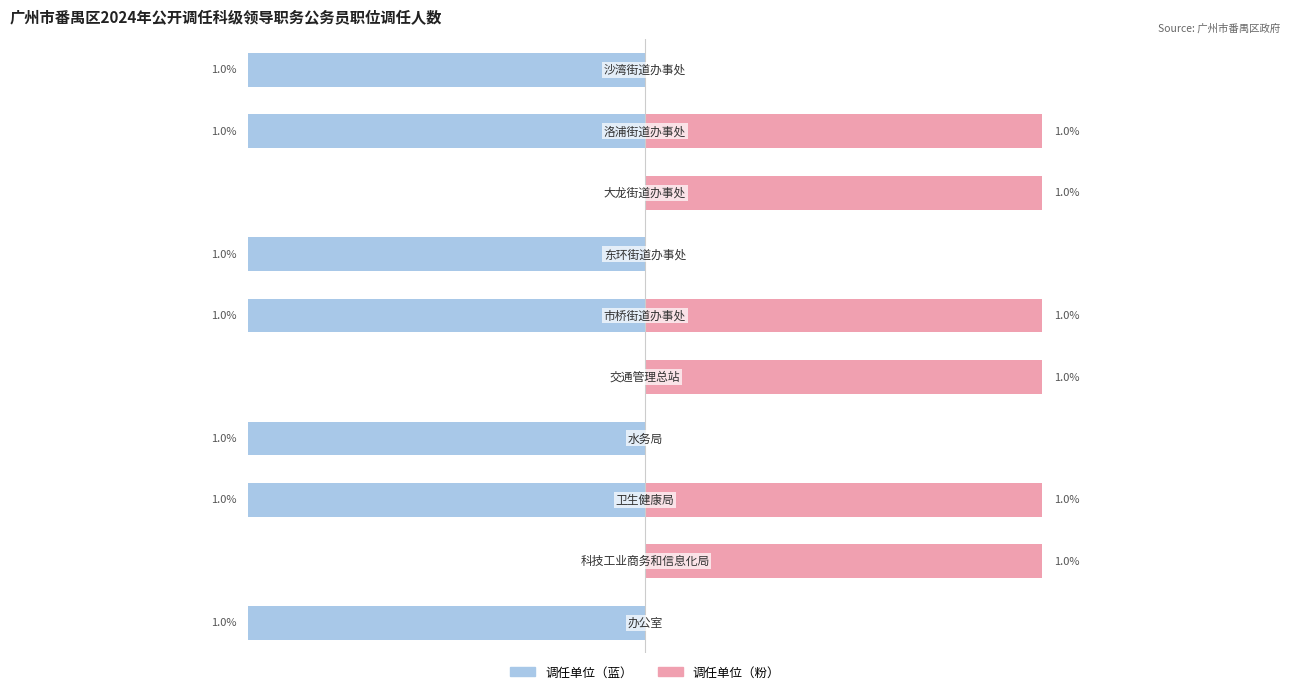

Is the value of 调任单位（左） at 4 greater than the value of 调任单位（右） at 1?

No